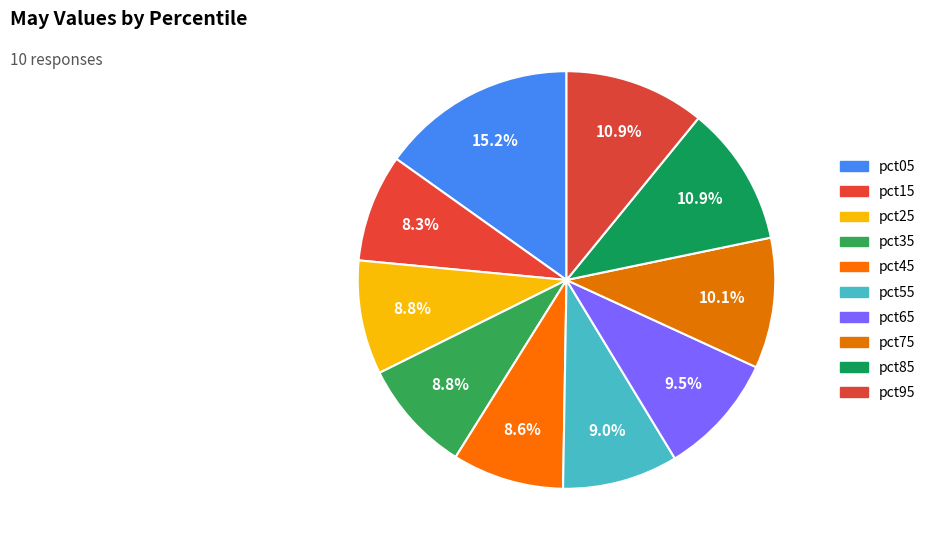

Which has a higher value, pct15 or pct45?

pct45